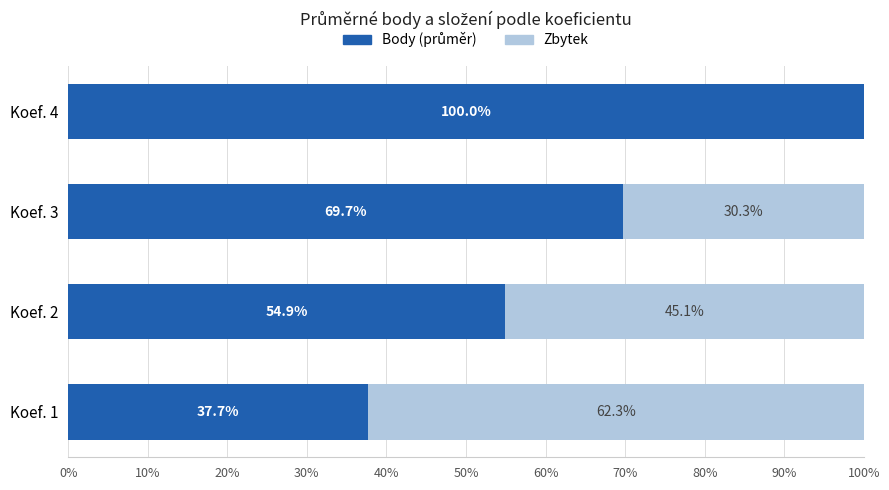

What is the total value across all series at Koef. 4?

100.0